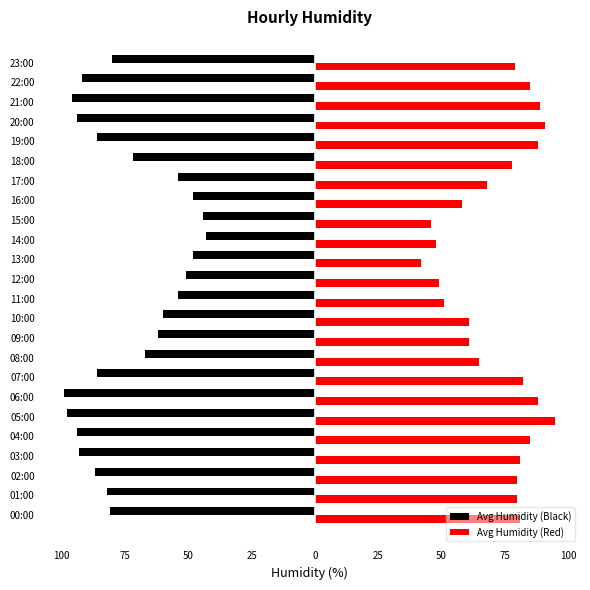

What is the difference between the maximum and minimum values in the Avg Humidity (Red) series?

53